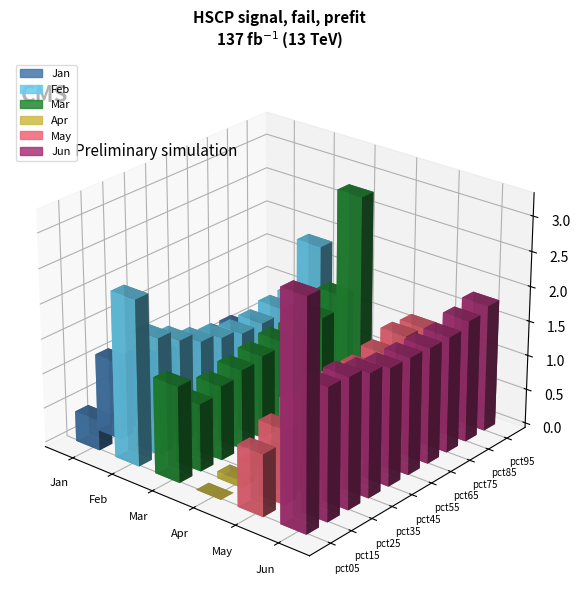

Which series has the widest spread of values?

Mar